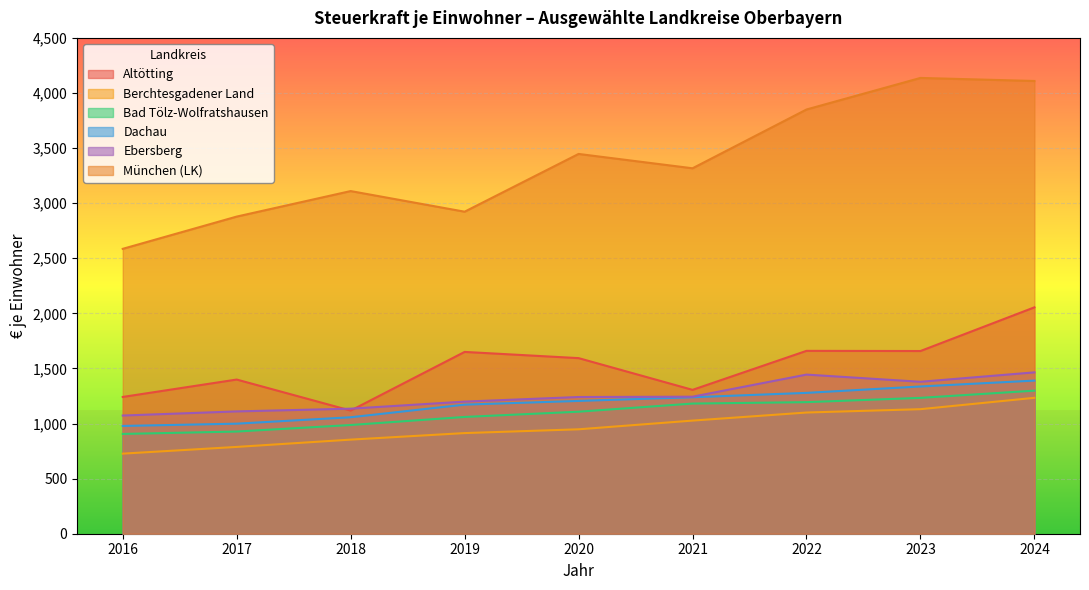

At which category is the sum across all series the highest?

2024